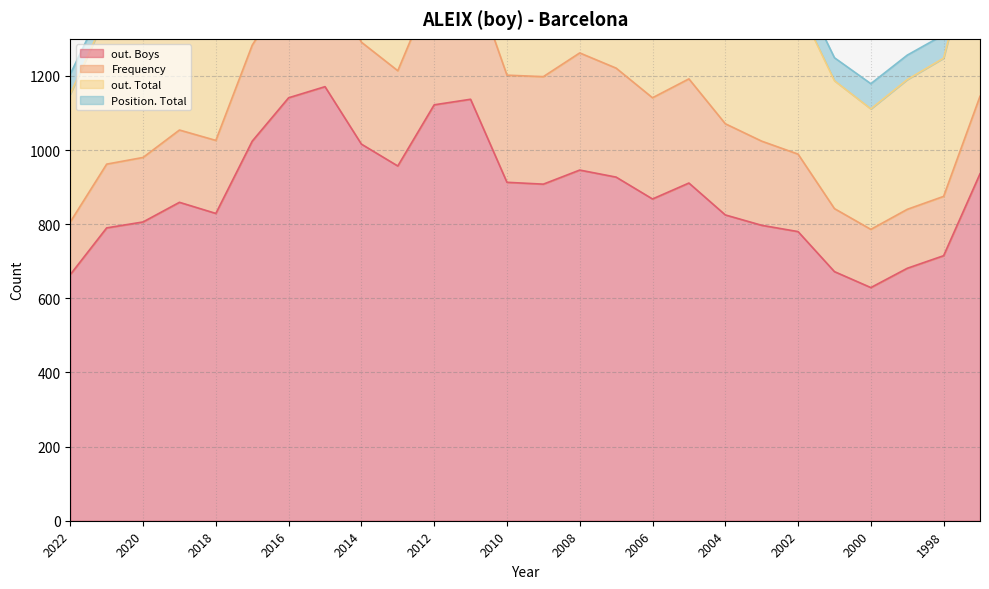

True or false: out. Boys and Position. Total cross at least once.

False